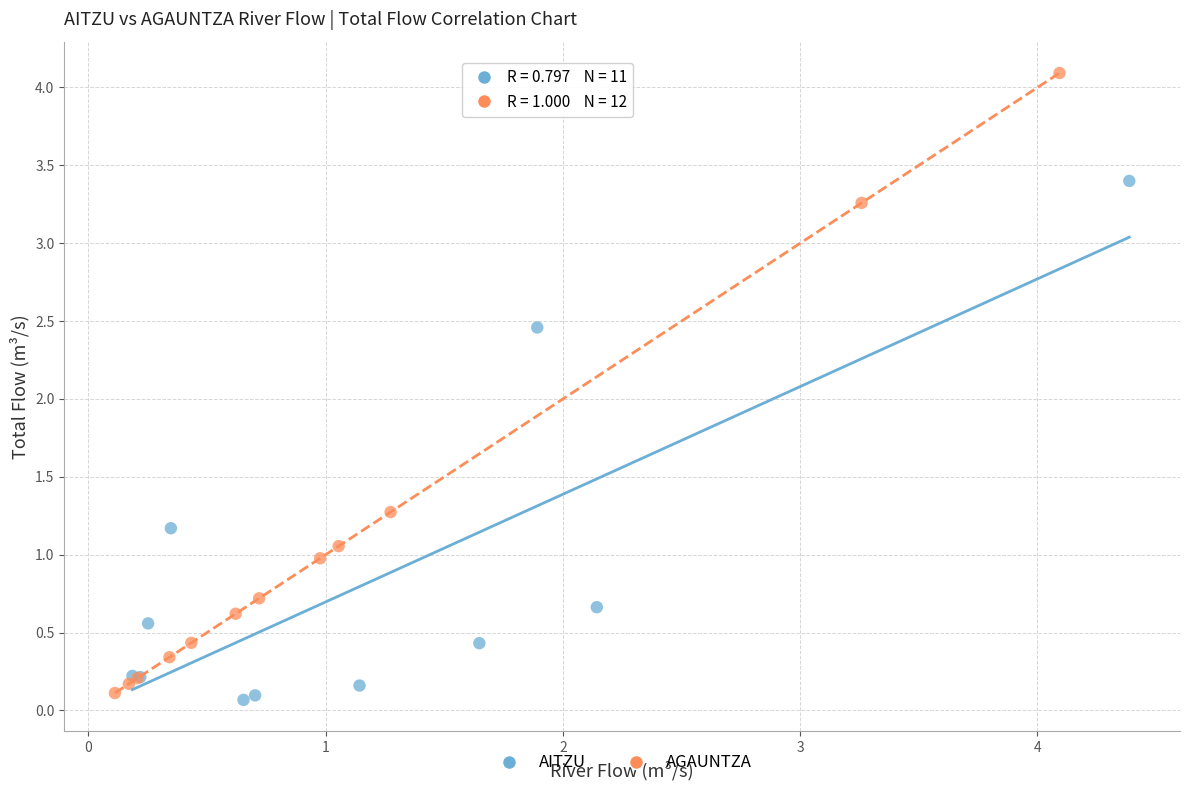

Which series has the largest Y range (max minus min)?

AGAUNTZA